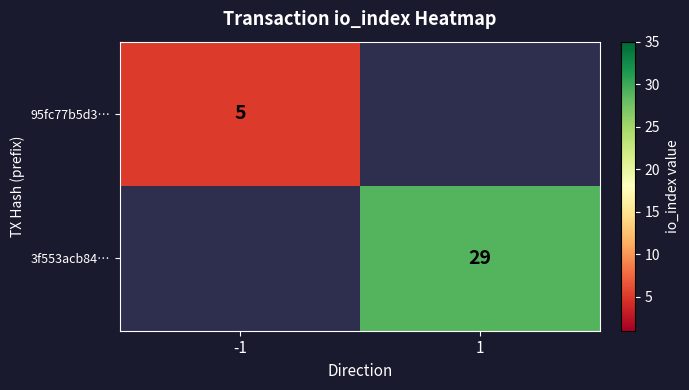

How many categories are shown in the chart?

2